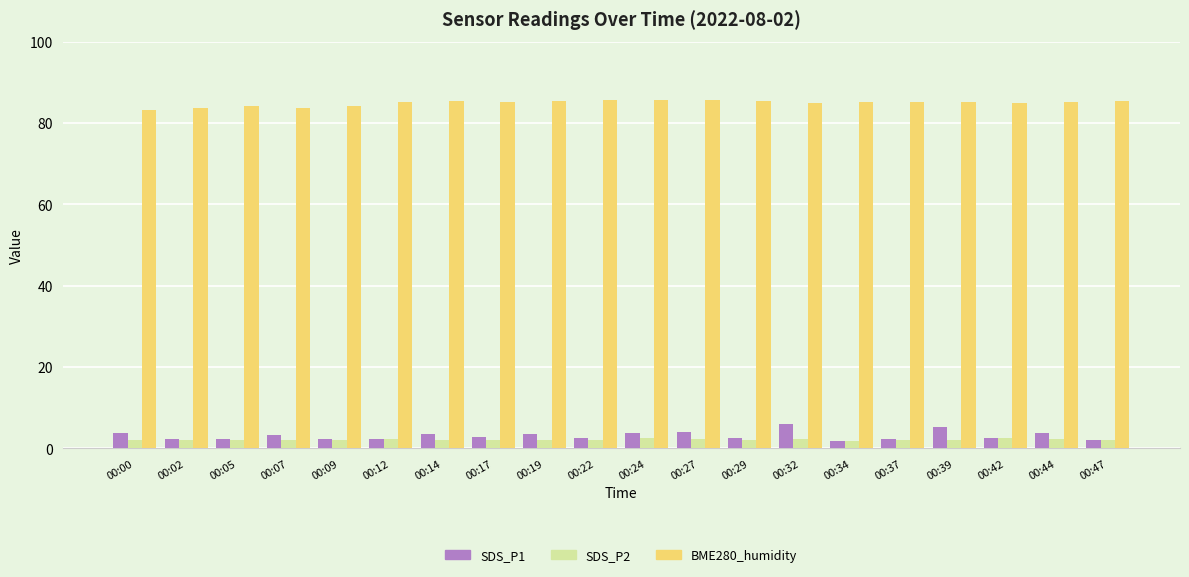

Is the value of BME280_humidity at 00:37 greater than the value of SDS_P2 at 00:19?

Yes